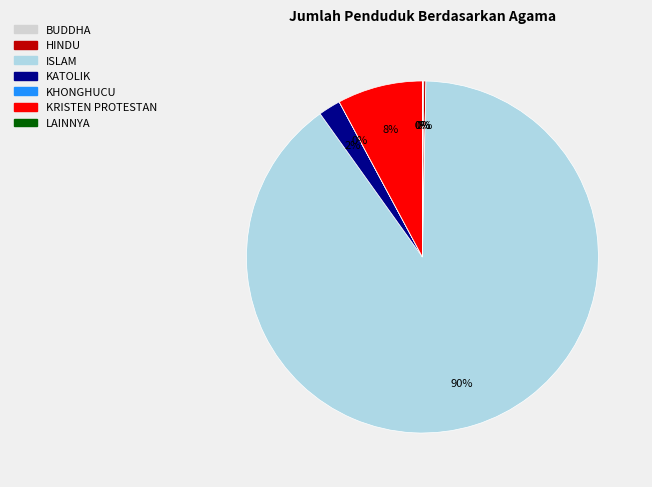

Is the sum of ISLAM and KRISTEN PROTESTAN greater than half?

Yes